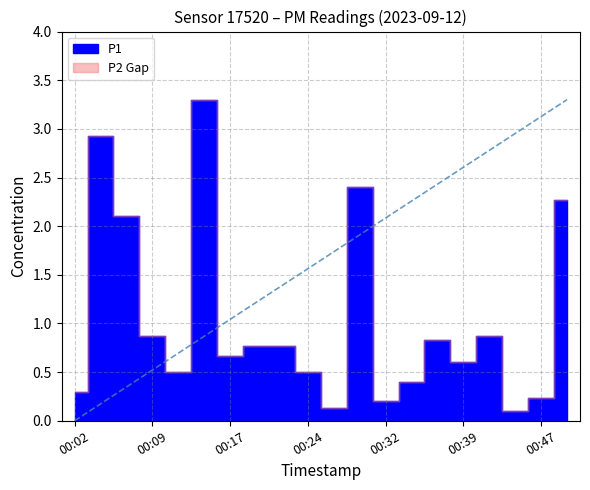

What is the value of the P2 point at the 13th from the left?

0.2